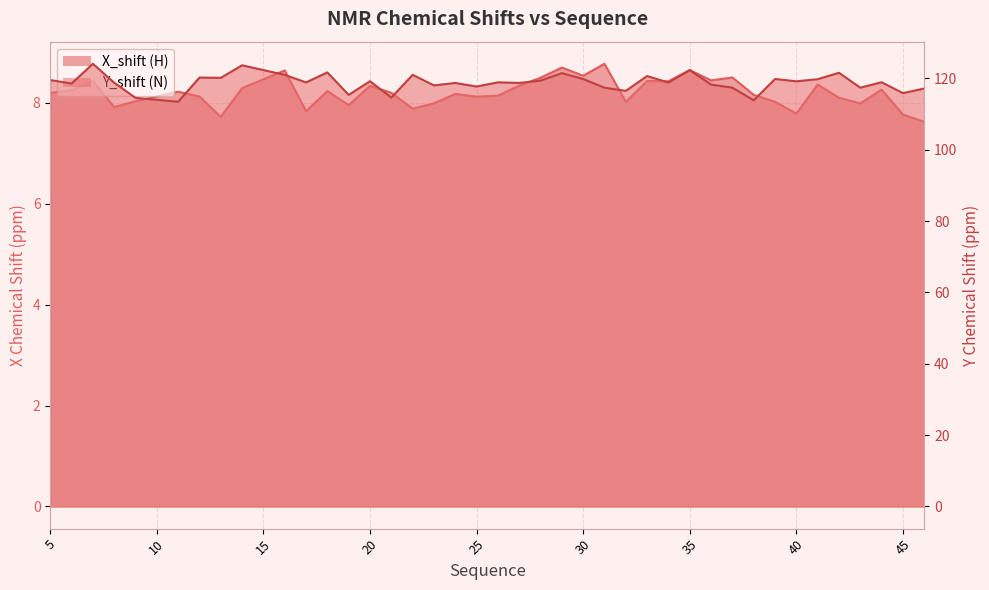

At which label does Y_shift reach its minimum?

11